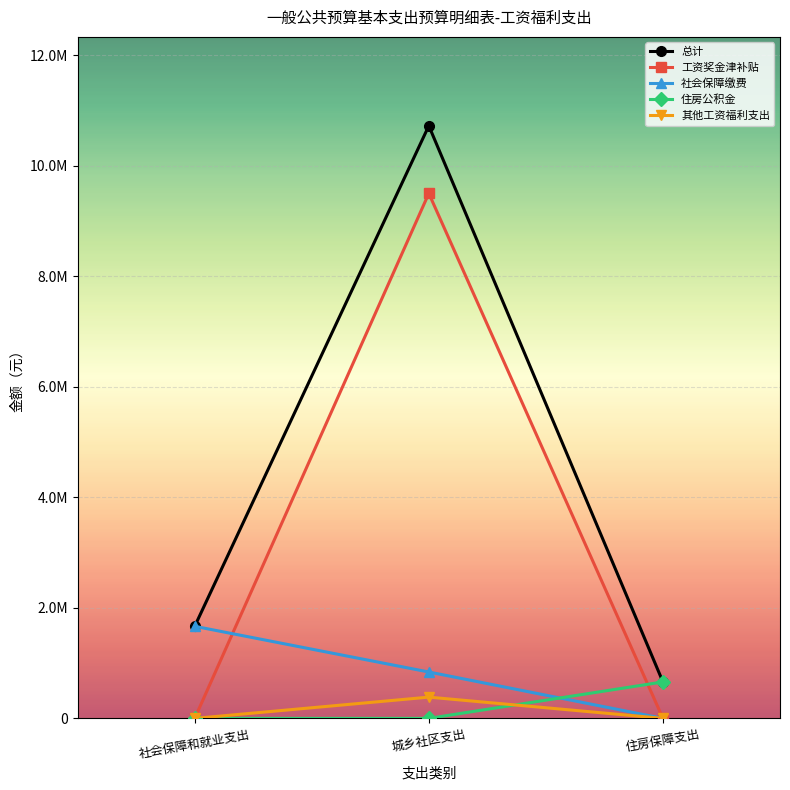

Reading right to left, transcribe all the data shown in this chart.

总计: 住房保障支出=659194.6	城乡社区支出=10719992.3	社会保障和就业支出=1665592.8
工资奖金津补贴: 住房保障支出=0.0	城乡社区支出=9496676.8	社会保障和就业支出=0.0
社会保障缴费: 住房保障支出=0.0	城乡社区支出=838703.0	社会保障和就业支出=1665592.8
住房公积金: 住房保障支出=659194.6	城乡社区支出=0.0	社会保障和就业支出=0.0
其他工资福利支出: 住房保障支出=0.0	城乡社区支出=384612.5	社会保障和就业支出=0.0